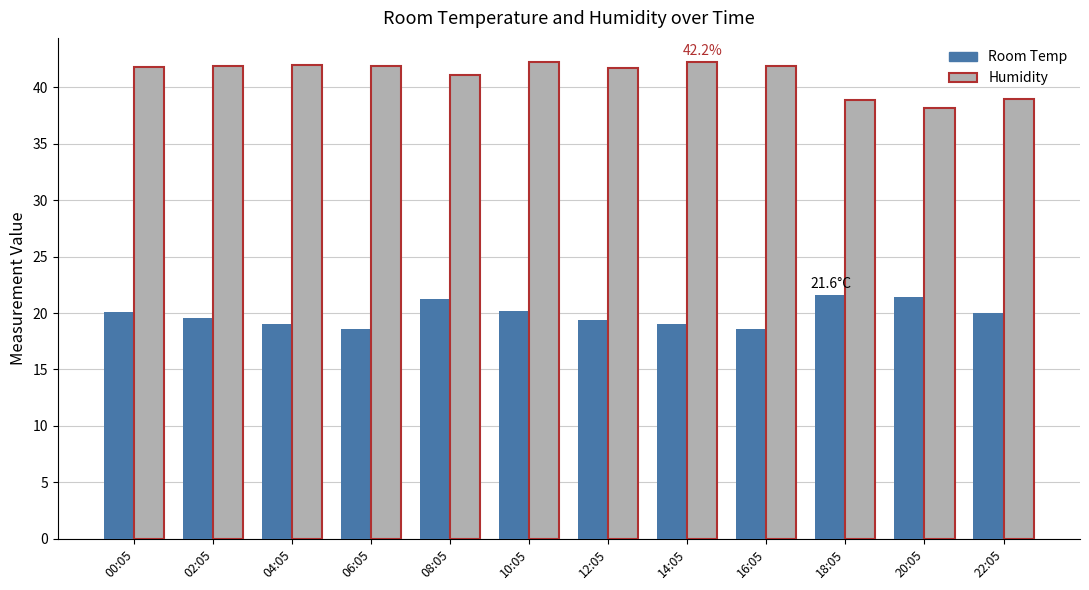

What are all the series names shown in the legend?

Room Temp, Humidity